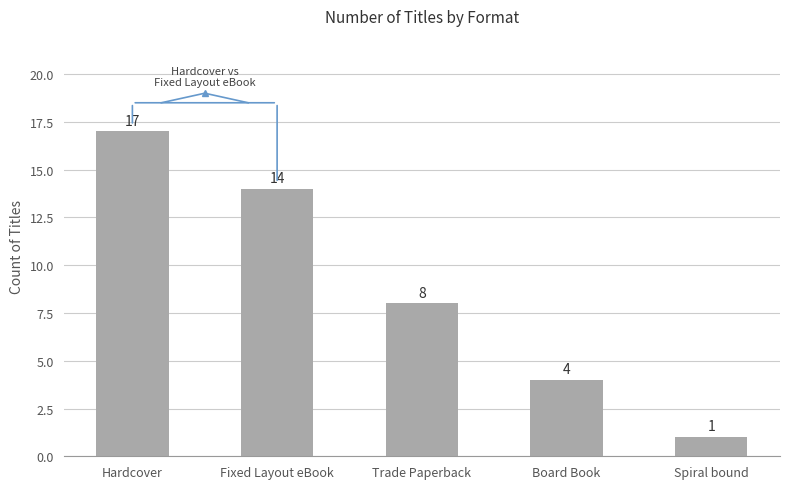

At which label does the data first exceed 8?

Hardcover